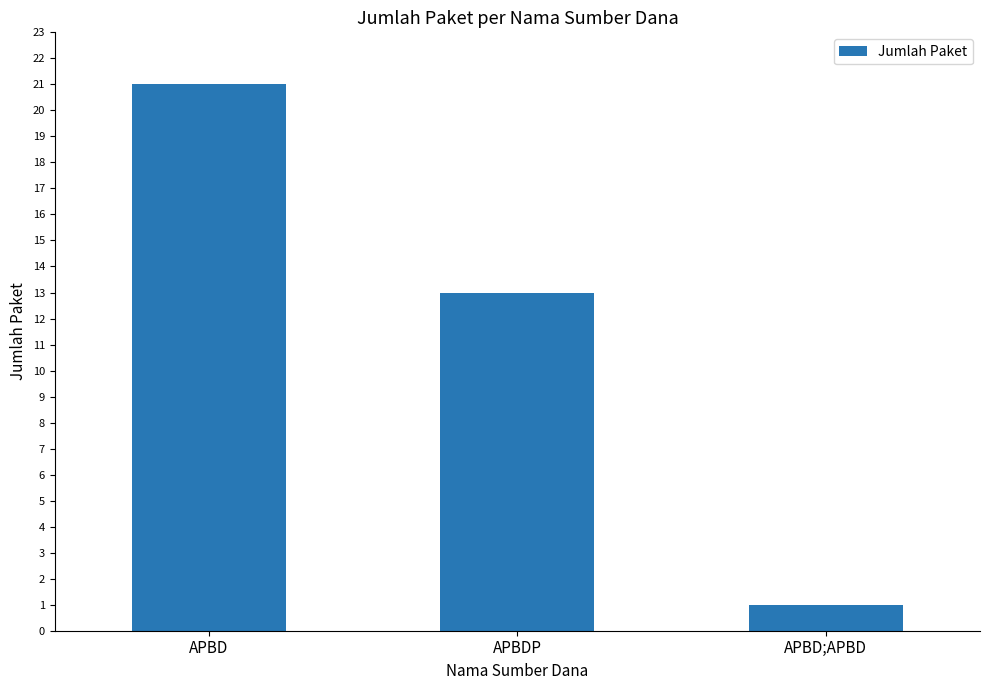

What is the average value?

12